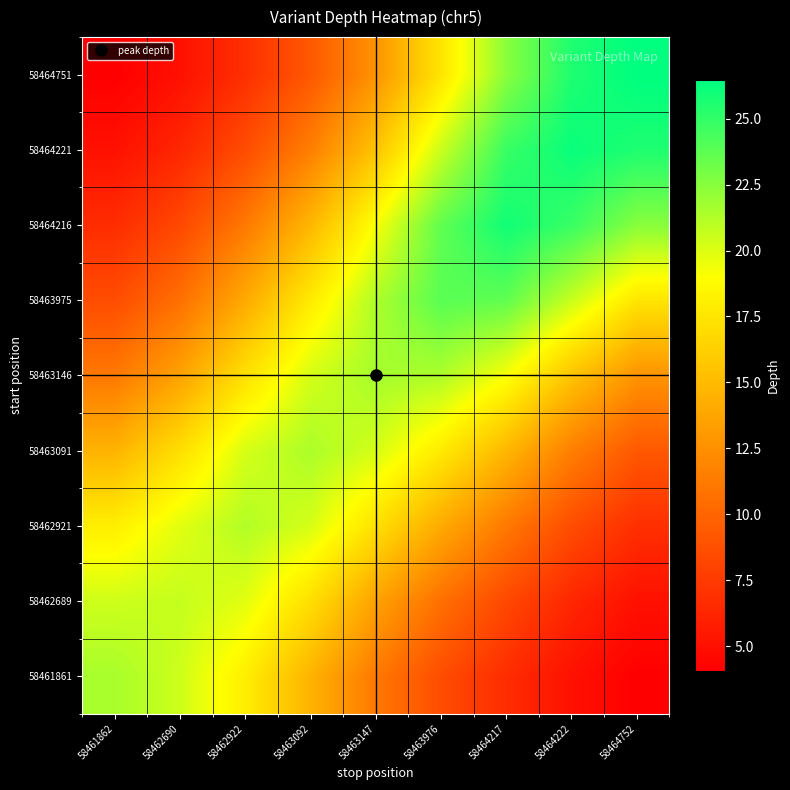

At 58462922, list the series in order from smallest to largest.

58464751, 58464221, 58464216, 58463975, 58463146, 58461861, 58462689, 58463091, 58462921